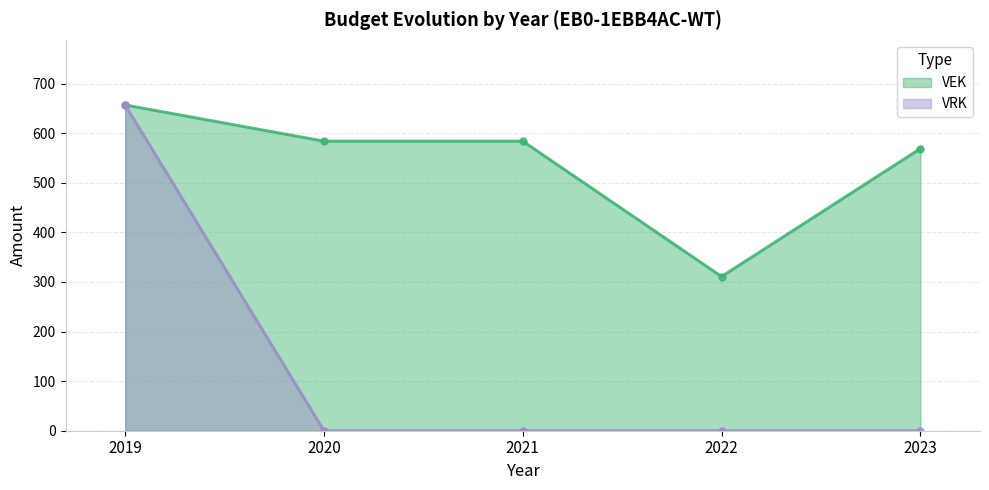

Reading right to left, list all the values displayed in this chart.

VEK: 569	311	584	584	657
VRK: 0	0	0	0	657